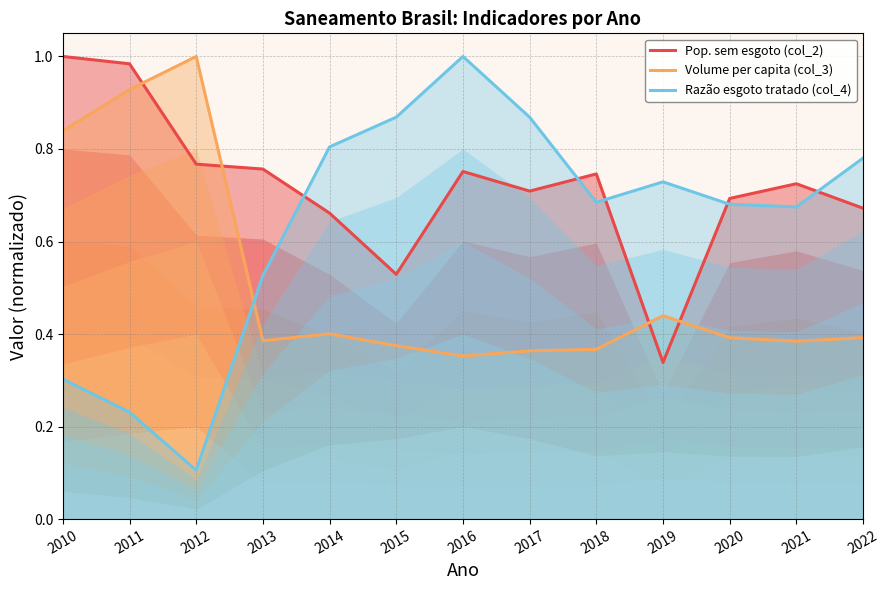

Reading right to left, extract all data points from this chart.

Pop. sem esgoto (col_2): 0.7	0.7	0.7	0.3	0.7	0.7	0.8	0.5	0.7	0.8	0.8	1.0	1.0
Volume per capita (col_3): 0.4	0.4	0.4	0.4	0.4	0.4	0.4	0.4	0.4	0.4	1.0	0.9	0.8
Razão esgoto tratado (col_4): 0.8	0.7	0.7	0.7	0.7	0.9	1.0	0.9	0.8	0.5	0.1	0.2	0.3